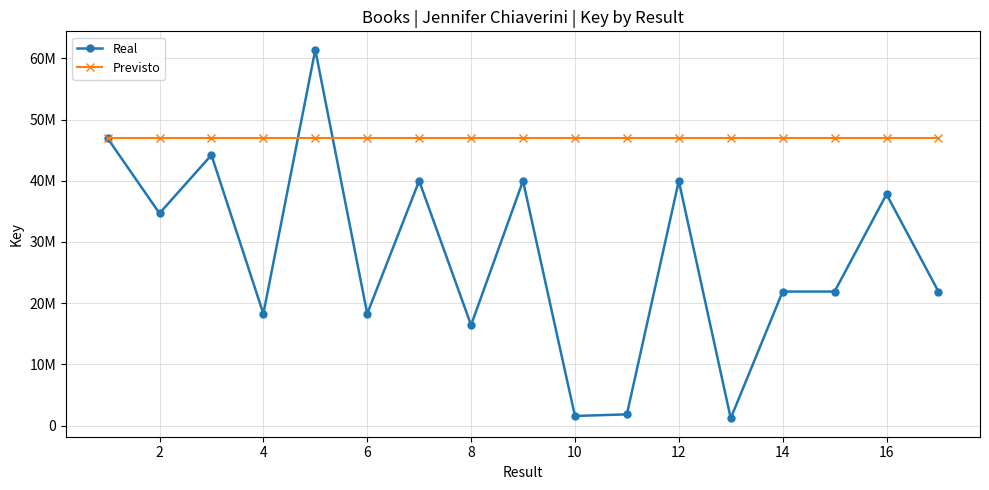

Which series has the largest total across all categories?

Previsto